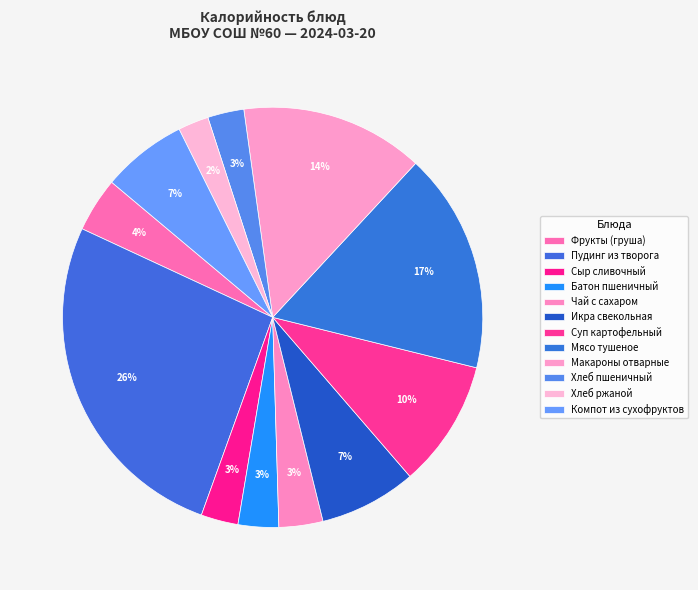

How many segments does this pie chart have?

12